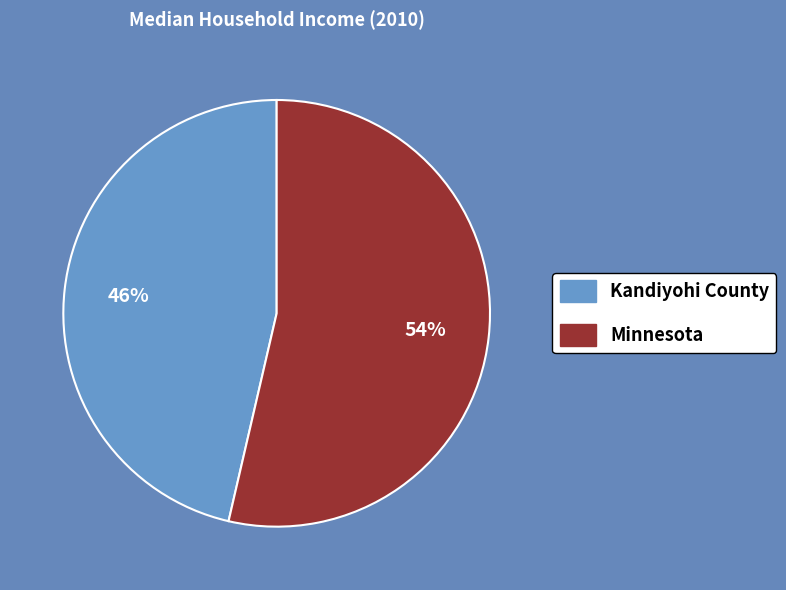

Count the number of slices in the pie.

2